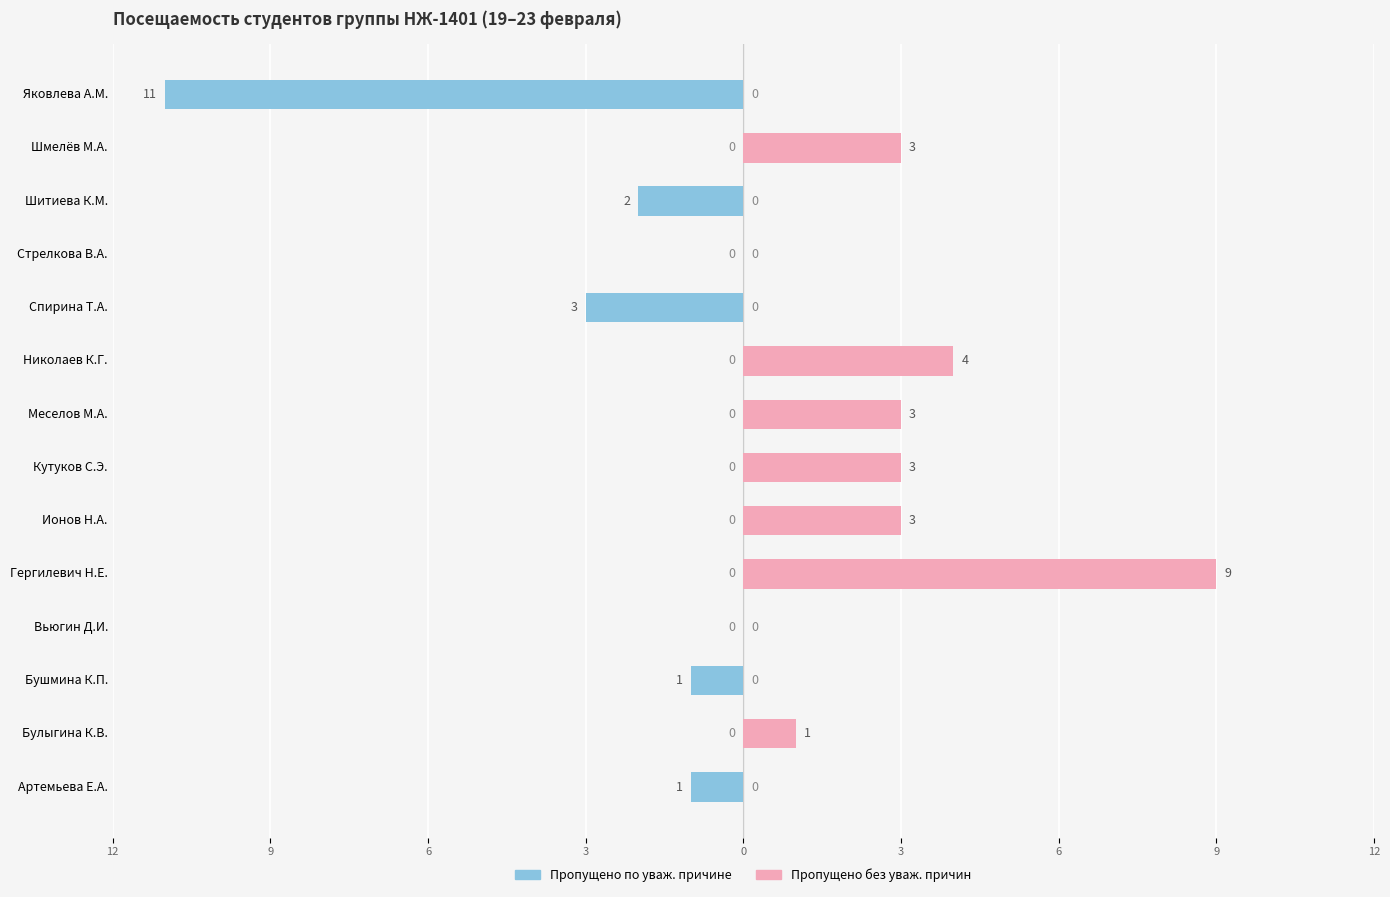

How many bars are there in total?

28